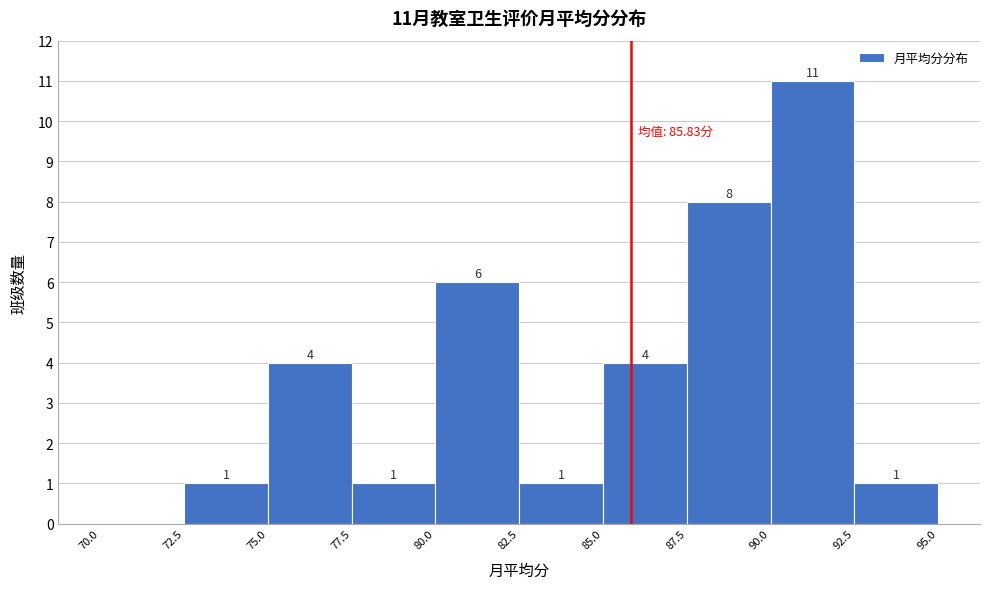

Over which range of the x-axis is the bar tallest?

90.0 to 92.5